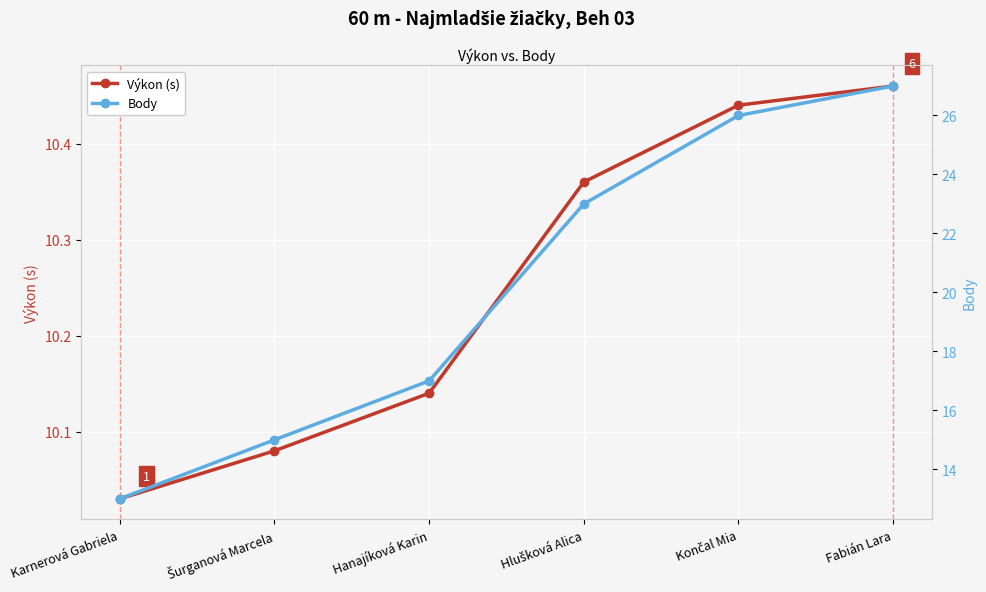

Is it true that Body equals 11.4 at Hlušková Alica?

False